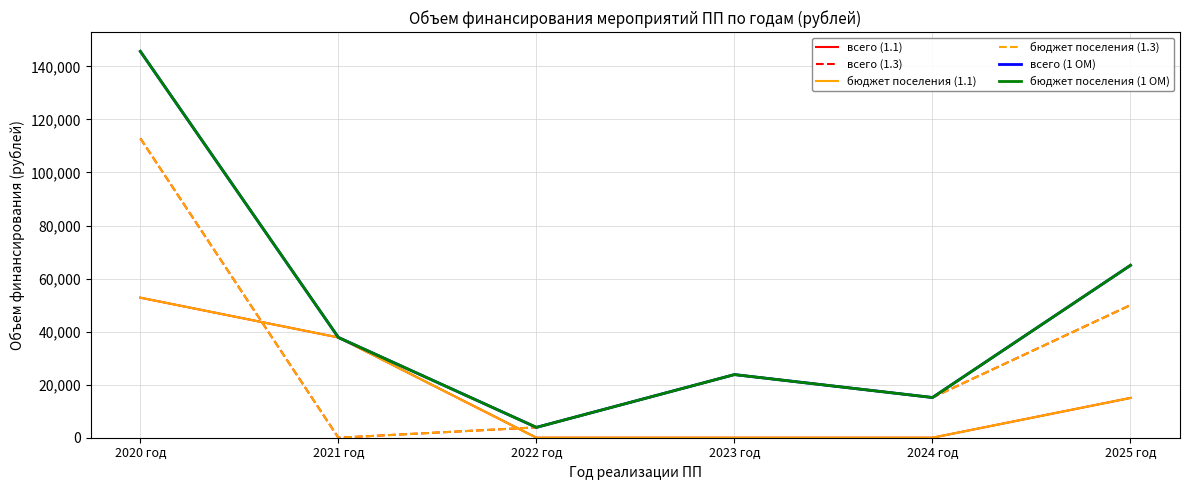

What is the label of the 1st point from the right?

2025 год